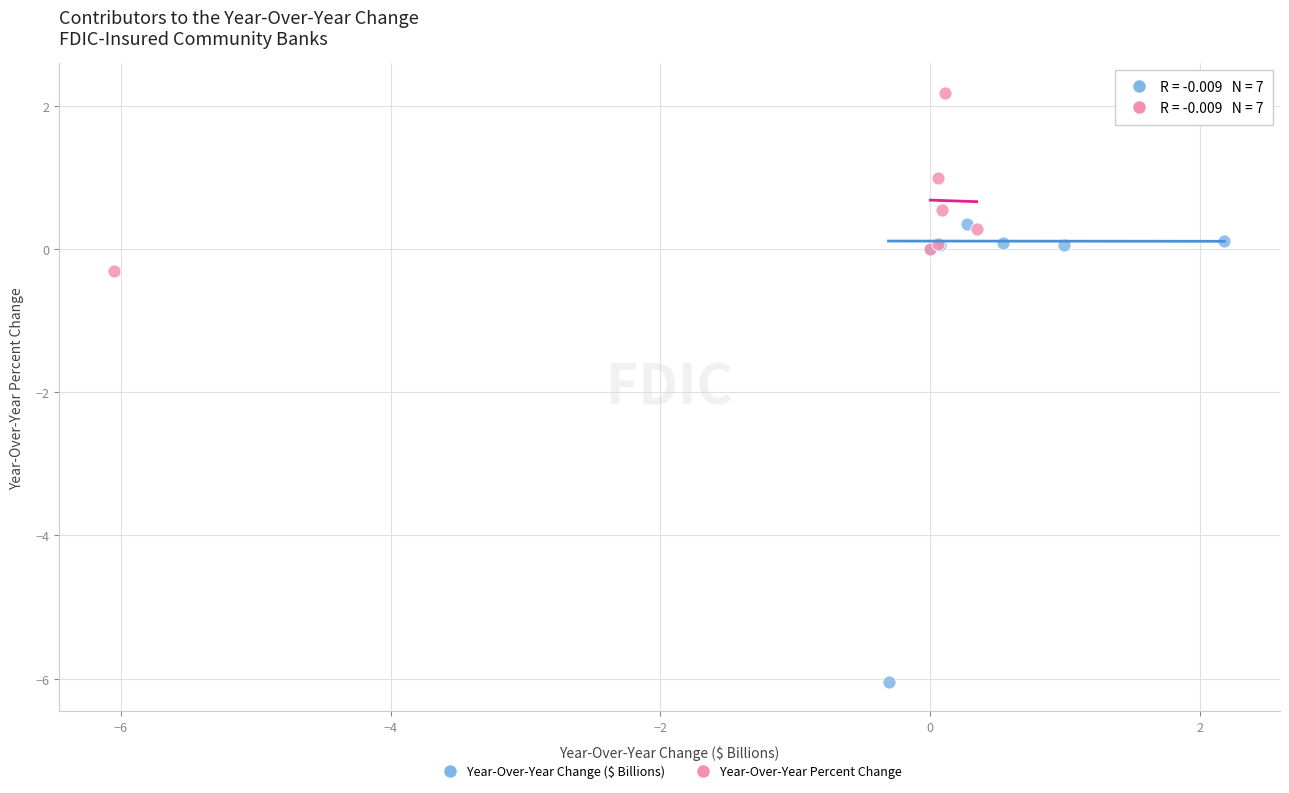

Which series has the largest Y range (max minus min)?

Year-Over-Year Change ($ Billions)